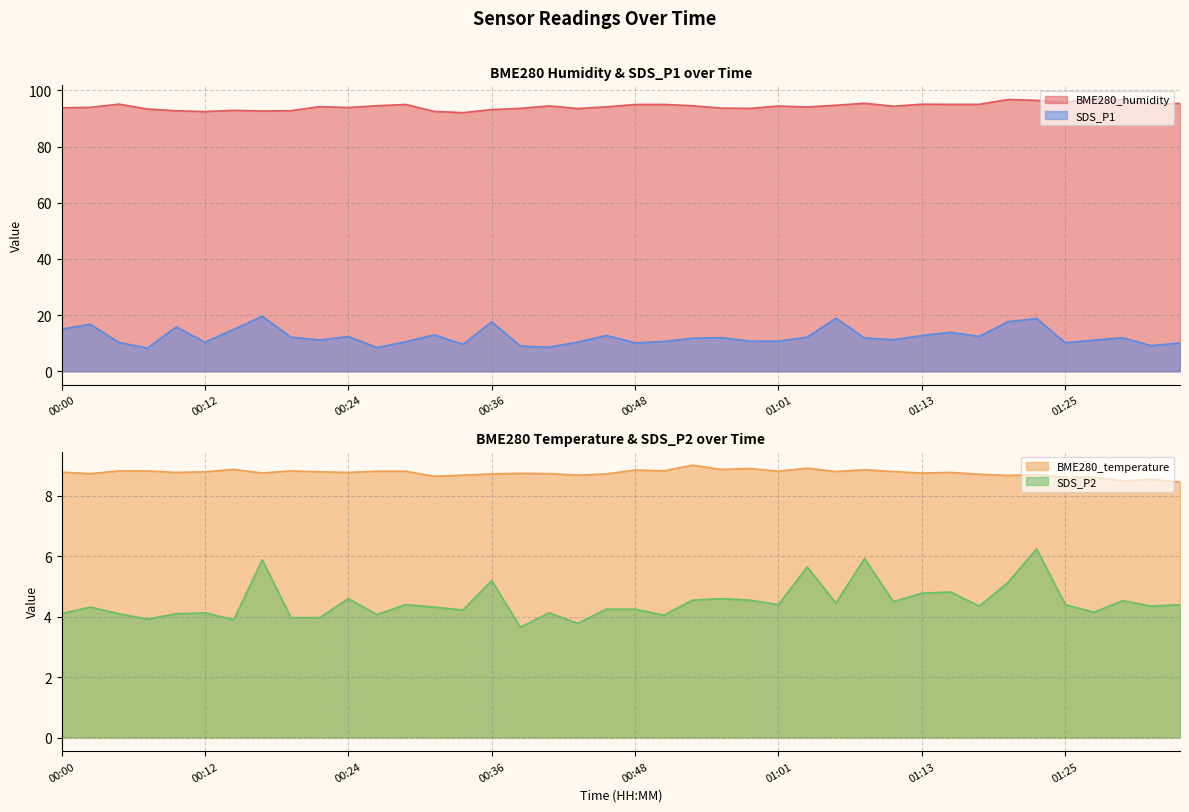

The SDS_P1 series shows 25.9 at 00:14. True or false?

False